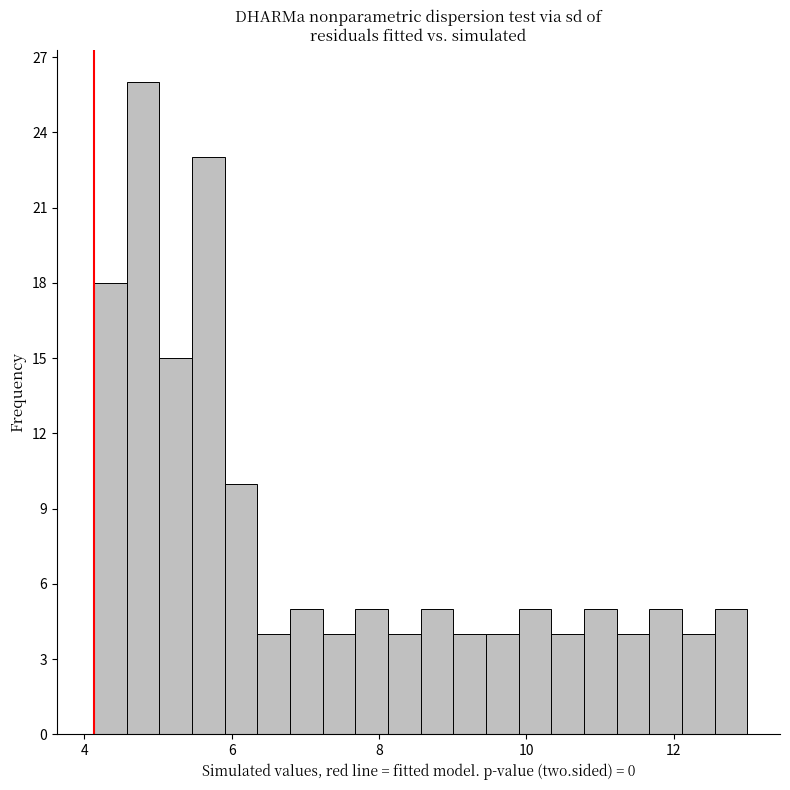

Around what value on the x-axis is the tallest bar? Give the approximate position of its centre, as read against the axis.

4.8